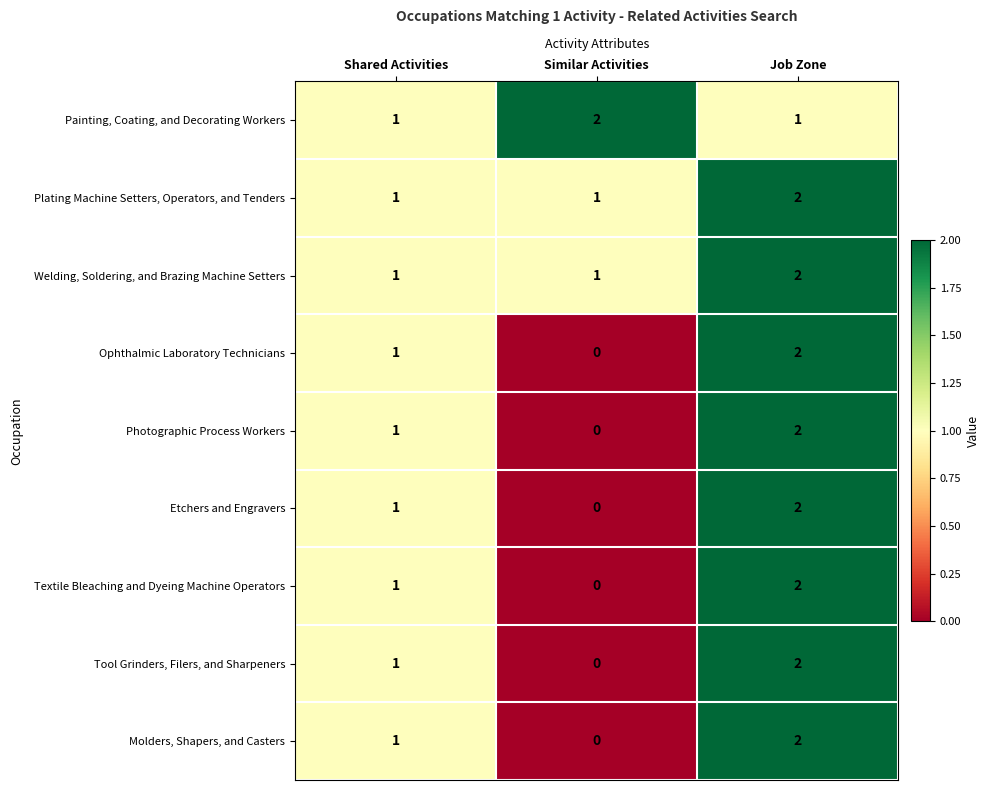

True or false: Painting, Coating, and Decorating Workers has a value of 1 at Shared Activities.

True